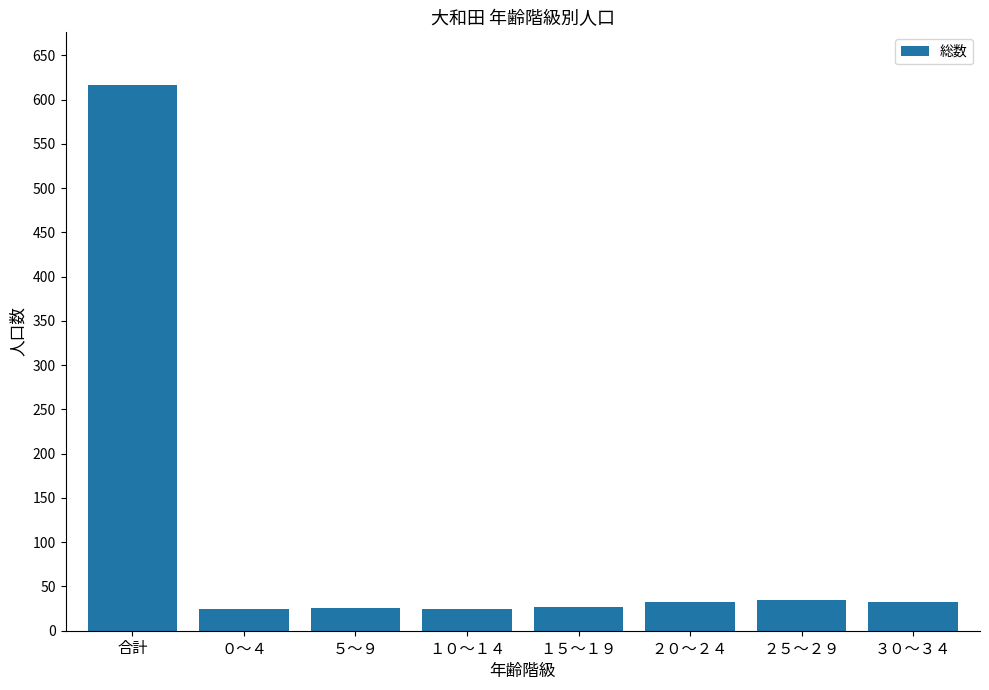

How many data points does each series have?

8